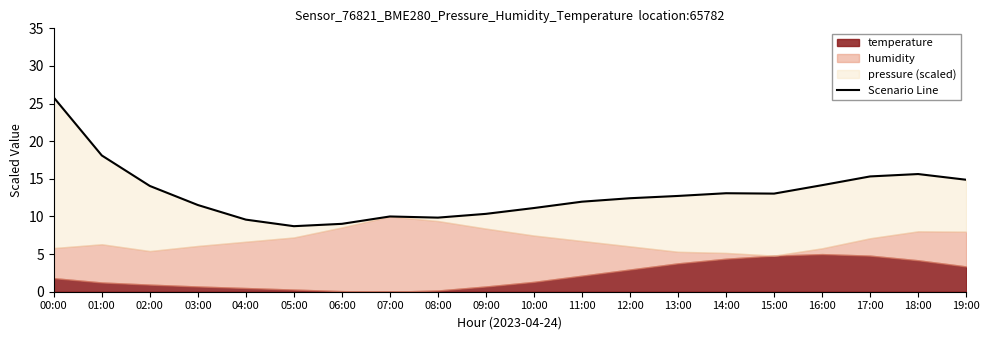

List the labels in order of value, smallest first.

05:00, 06:00, 04:00, 08:00, 07:00, 09:00, 10:00, 03:00, 11:00, 12:00, 13:00, 15:00, 14:00, 02:00, 16:00, 19:00, 17:00, 18:00, 01:00, 00:00